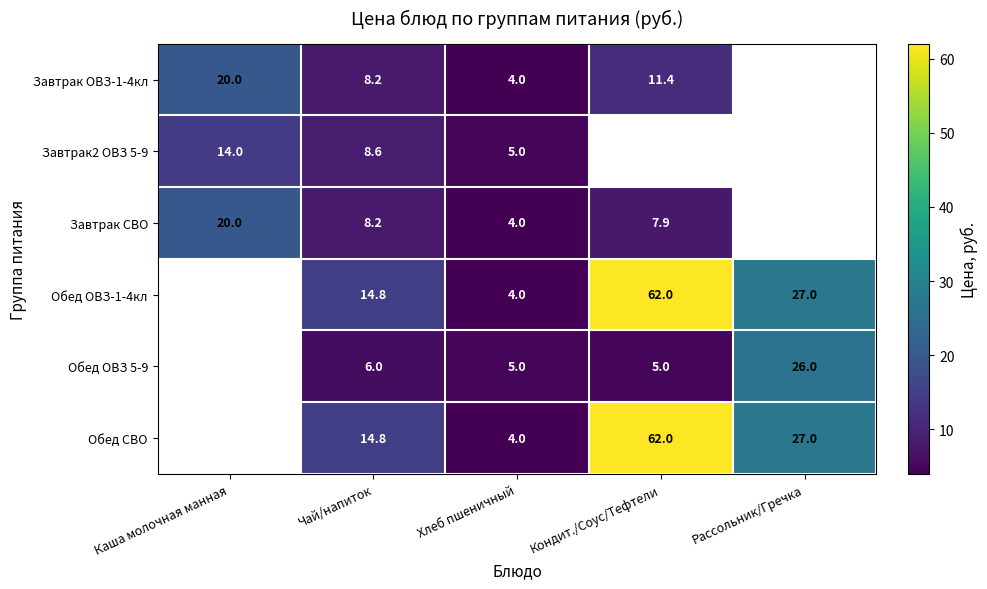

The Завтрак2 ОВЗ 5-9 series shows 8.6 at Чай/напиток. True or false?

True